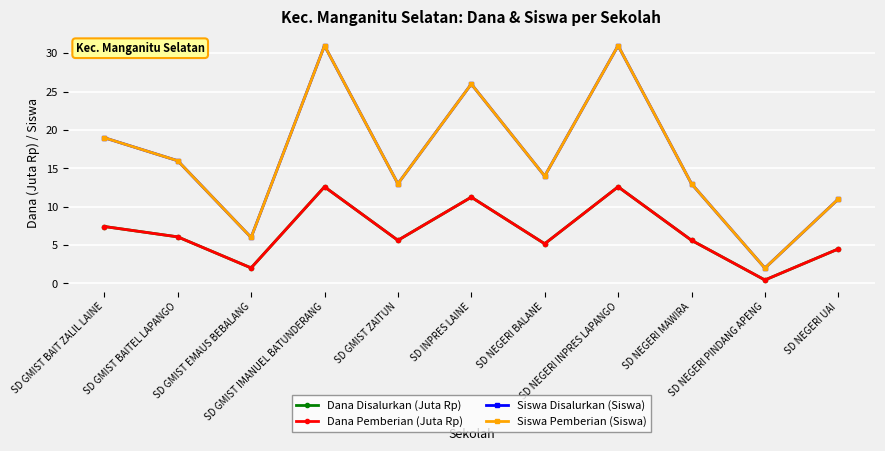

Reading right to left, list all the values displayed in this chart.

Dana Disalurkan (Juta Rp): 4.5	0.5	5.6	12.6	5.2	11.2	5.6	12.6	2.0	6.1	7.4
Dana Pemberian (Juta Rp): 4.5	0.5	5.6	12.6	5.2	11.2	5.6	12.6	2.0	6.1	7.4
Siswa Disalurkan (Siswa): 11.0	2.0	13.0	31.0	14.0	26.0	13.0	31.0	6.0	16.0	19.0
Siswa Pemberian (Siswa): 11.0	2.0	13.0	31.0	14.0	26.0	13.0	31.0	6.0	16.0	19.0